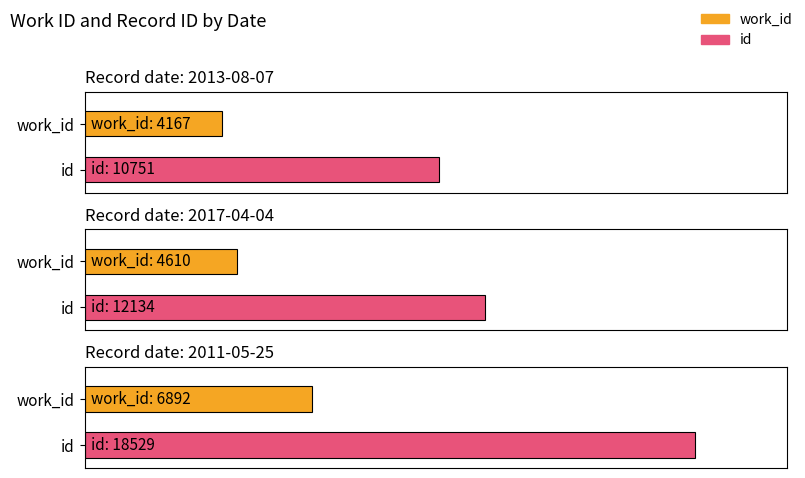

Is the value of work_id at 2017-04-04 greater than the value of id at 2017-04-04?

No